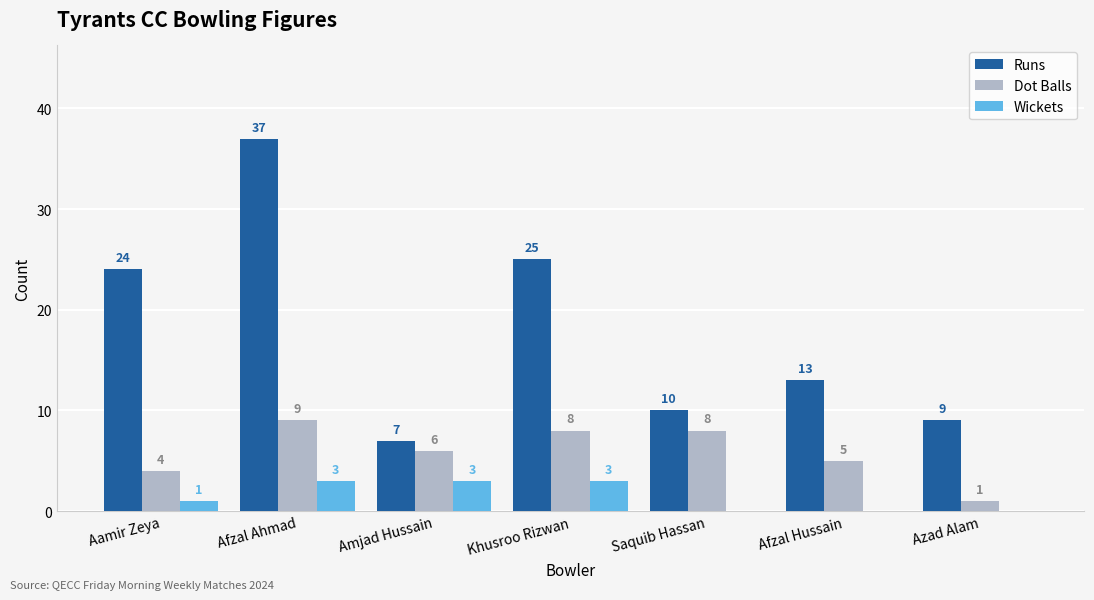

True or false: Wickets has a value of 2 at Saquib Hassan.

False